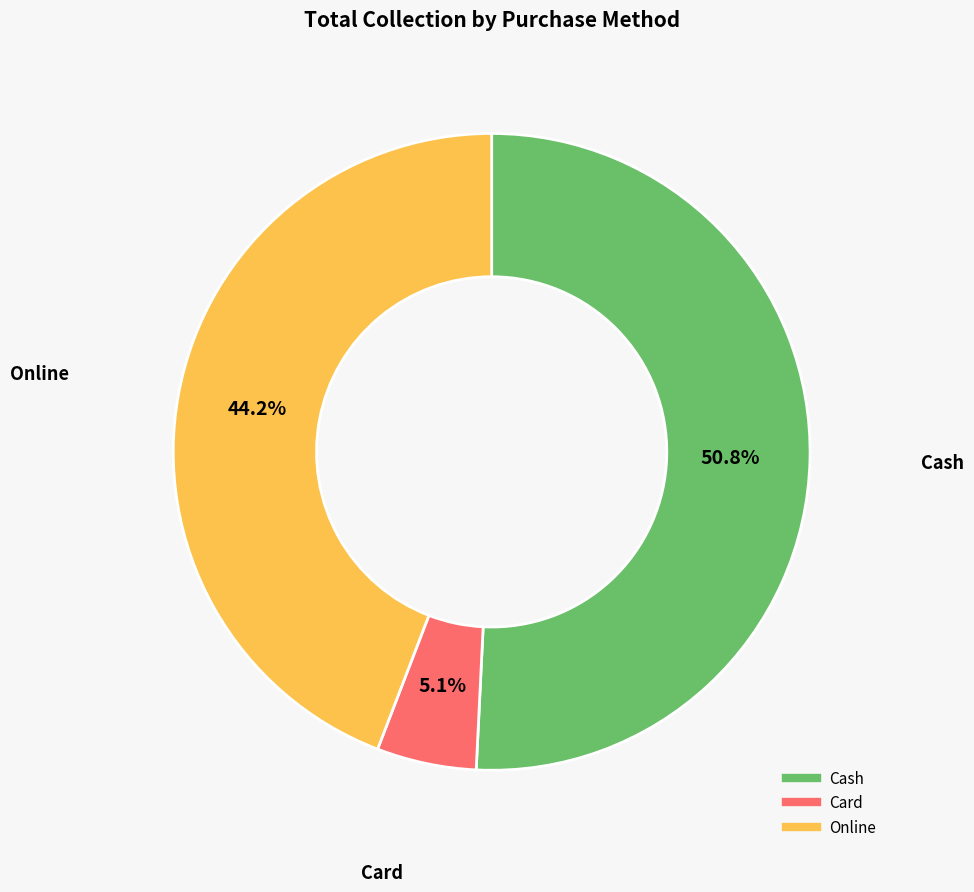

To the nearest percent, what portion does Card represent?

5%